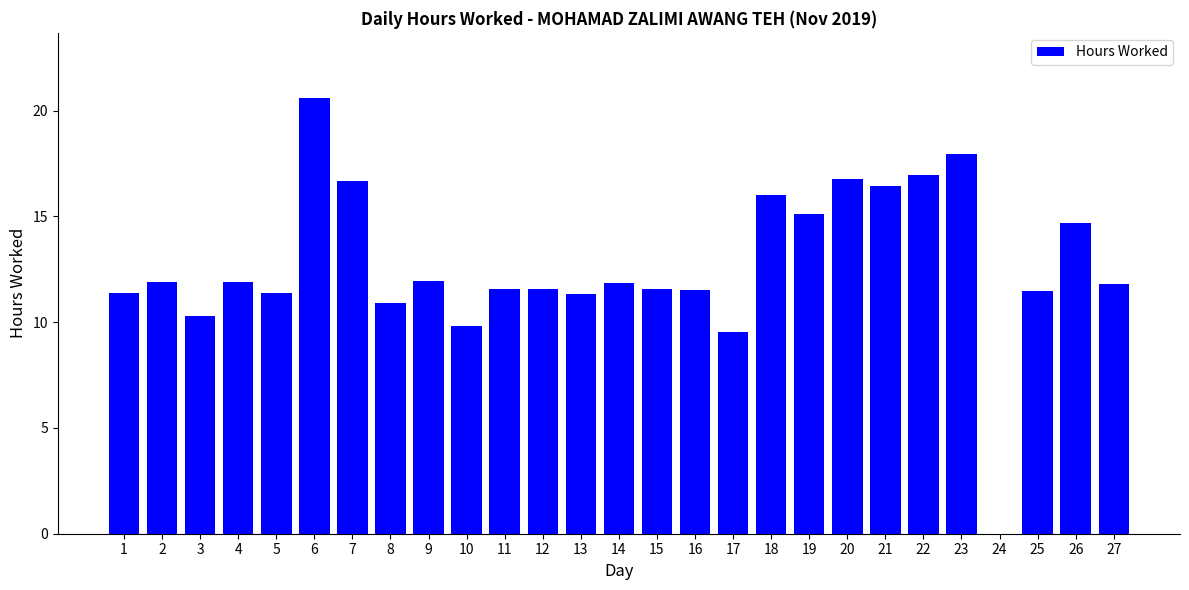

True or false: the data shows 11.8 at 27.

True